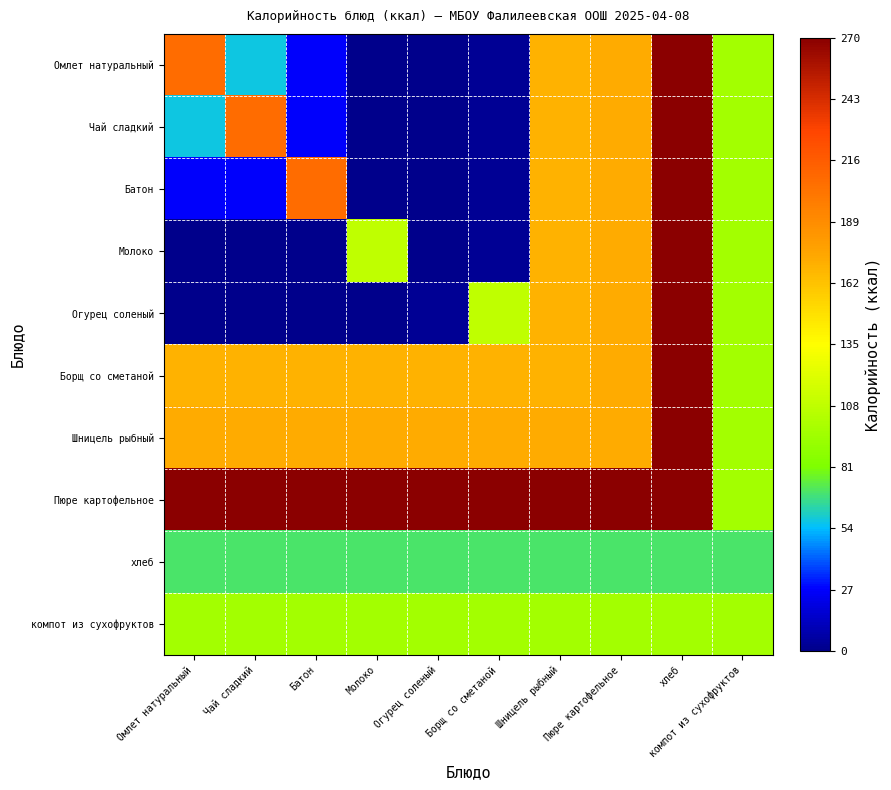

Reading left to right, what are all the values shown in this chart?

Омлет натуральный: Омлет натуральный=0.8	Чай сладкий=0.2	Батон=0.1	Молоко=0.0	Огурец соленый=0.0	Борщ со сметаной=0.0	Шницель рыбный=0.6	Пюре картофельное=0.6	хлеб=1.0	компот из сухофруктов=0.4
Чай сладкий: Омлет натуральный=0.2	Чай сладкий=0.8	Батон=0.1	Молоко=0.0	Огурец соленый=0.0	Борщ со сметаной=0.0	Шницель рыбный=0.6	Пюре картофельное=0.6	хлеб=1.0	компот из сухофруктов=0.4
Батон: Омлет натуральный=0.1	Чай сладкий=0.1	Батон=0.8	Молоко=0.0	Огурец соленый=0.0	Борщ со сметаной=0.0	Шницель рыбный=0.6	Пюре картофельное=0.6	хлеб=1.0	компот из сухофруктов=0.4
Молоко: Омлет натуральный=0.0	Чай сладкий=0.0	Батон=0.0	Молоко=0.4	Огурец соленый=0.0	Борщ со сметаной=0.0	Шницель рыбный=0.6	Пюре картофельное=0.6	хлеб=1.0	компот из сухофруктов=0.4
Огурец соленый: Омлет натуральный=0.0	Чай сладкий=0.0	Батон=0.0	Молоко=0.0	Огурец соленый=0.0	Борщ со сметаной=0.4	Шницель рыбный=0.6	Пюре картофельное=0.6	хлеб=1.0	компот из сухофруктов=0.4
Борщ со сметаной: Омлет натуральный=0.6	Чай сладкий=0.6	Батон=0.6	Молоко=0.6	Огурец соленый=0.6	Борщ со сметаной=0.6	Шницель рыбный=0.6	Пюре картофельное=0.6	хлеб=1.0	компот из сухофруктов=0.4
Шницель рыбный: Омлет натуральный=0.6	Чай сладкий=0.6	Батон=0.6	Молоко=0.6	Огурец соленый=0.6	Борщ со сметаной=0.6	Шницель рыбный=0.6	Пюре картофельное=0.6	хлеб=1.0	компот из сухофруктов=0.4
Пюре картофельное: Омлет натуральный=1.0	Чай сладкий=1.0	Батон=1.0	Молоко=1.0	Огурец соленый=1.0	Борщ со сметаной=1.0	Шницель рыбный=1.0	Пюре картофельное=1.0	хлеб=1.0	компот из сухофруктов=0.4
хлеб: Омлет натуральный=0.3	Чай сладкий=0.3	Батон=0.3	Молоко=0.3	Огурец соленый=0.3	Борщ со сметаной=0.3	Шницель рыбный=0.3	Пюре картофельное=0.3	хлеб=0.3	компот из сухофруктов=0.3
компот из сухофруктов: Омлет натуральный=0.4	Чай сладкий=0.4	Батон=0.4	Молоко=0.4	Огурец соленый=0.4	Борщ со сметаной=0.4	Шницель рыбный=0.4	Пюре картофельное=0.4	хлеб=0.4	компот из сухофруктов=0.4